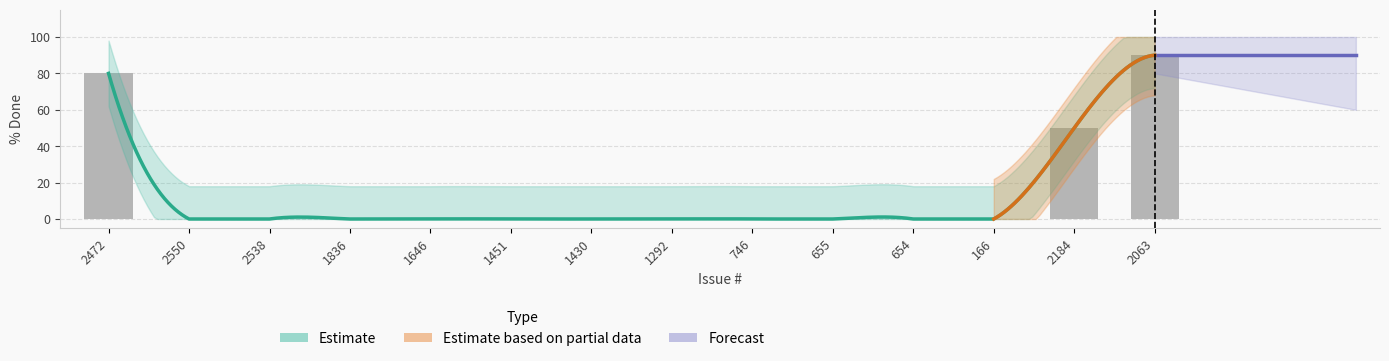

Reading left to right, transcribe all the data shown in this chart.

2472=80	2550=0	2538=0	1836=0	1646=0	1451=0	1430=0	1292=0	746=0	655=0	654=0	166=0	2184=50	2063=90